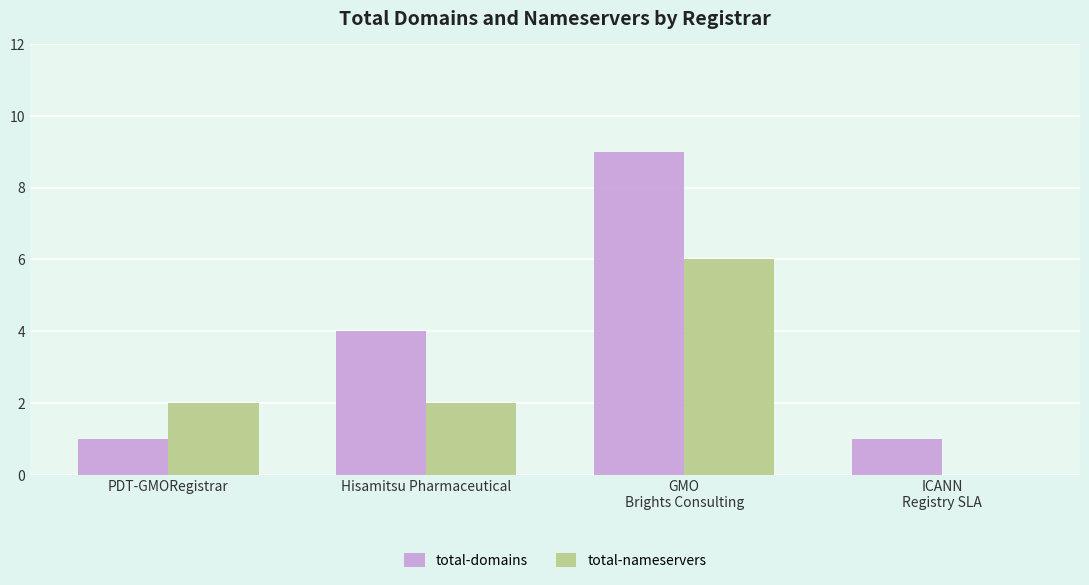

Which series has the largest total across all categories?

total-domains